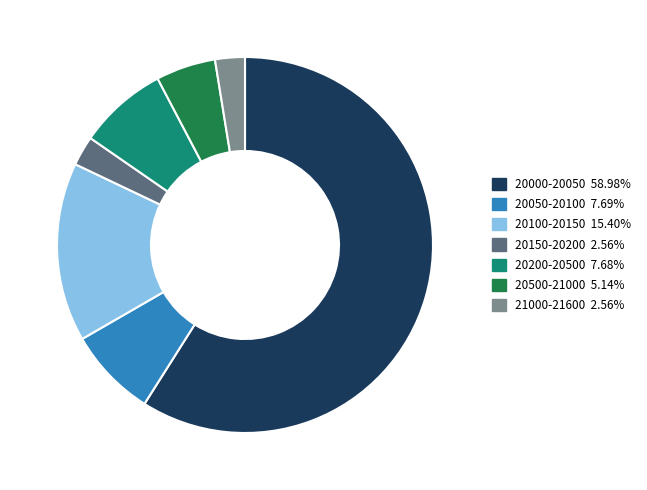

How many slices are in this pie chart?

7